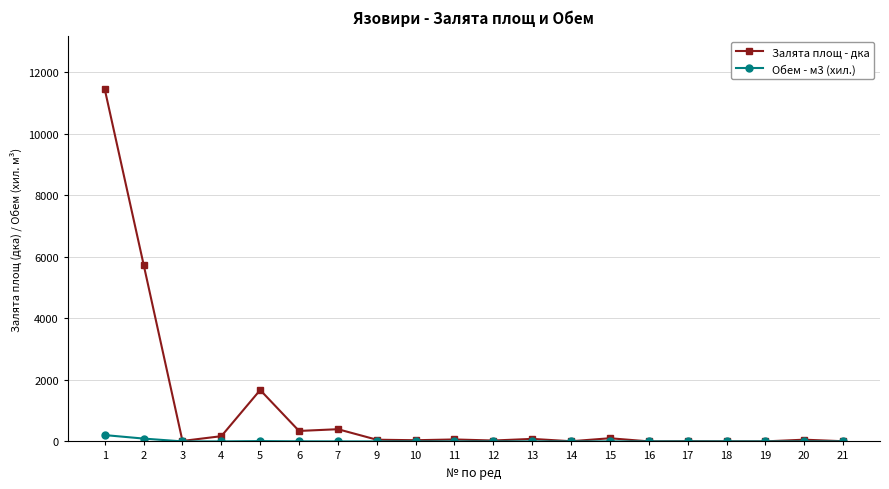

True or false: Залята площ - дка has more than 2 interior local peaks.

True